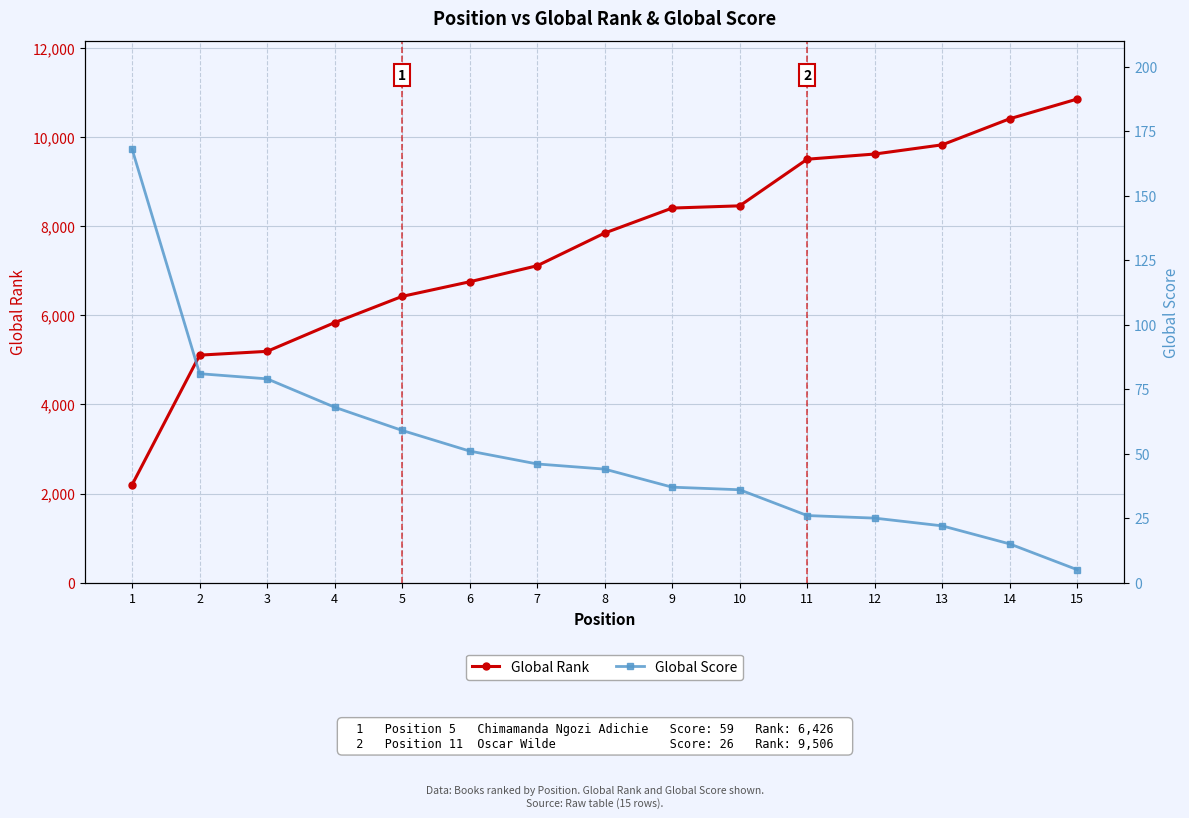

What is the total value across all series at 3?

5271